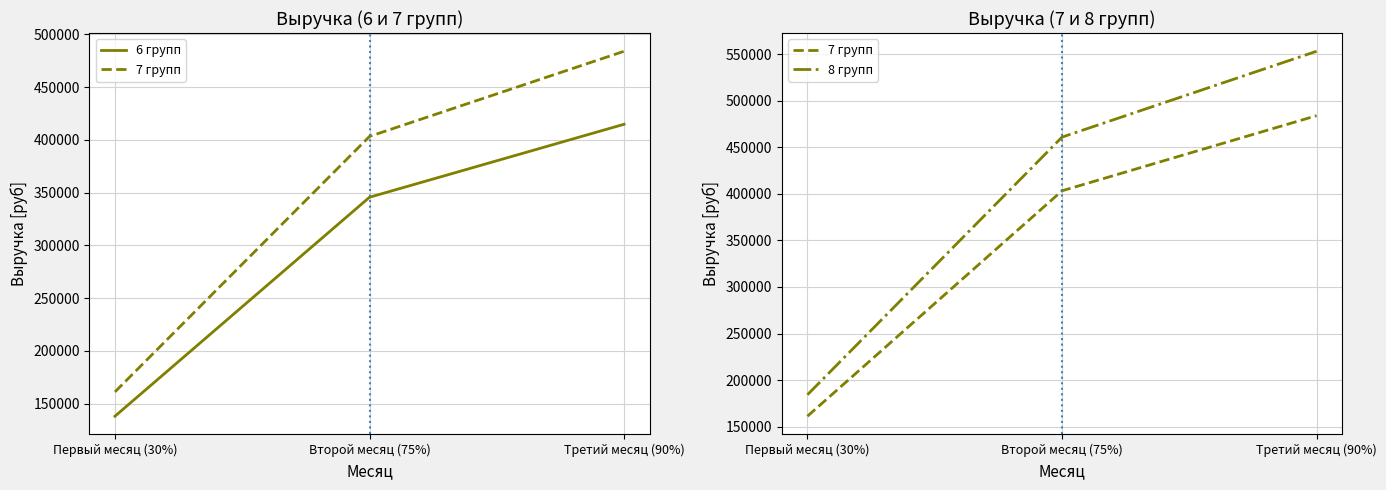

What is the greatest value displayed?

552960